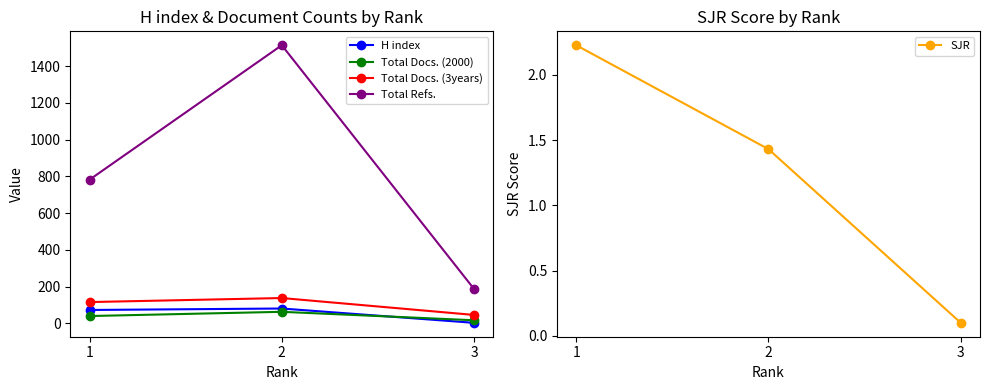

What is the difference between the maximum and second lowest values in the Total Docs. (3years) series?

22